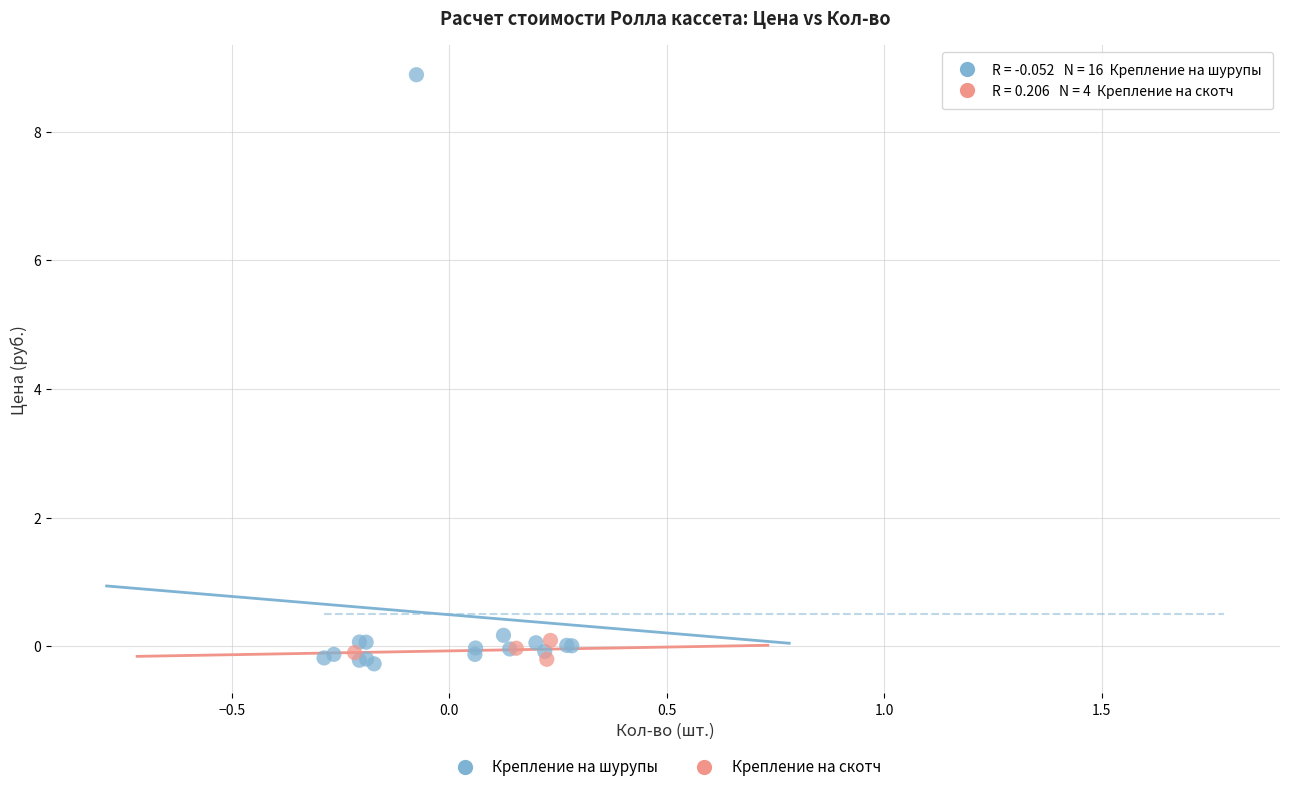

Which series has the widest spread of Y values?

Крепление на шурупы